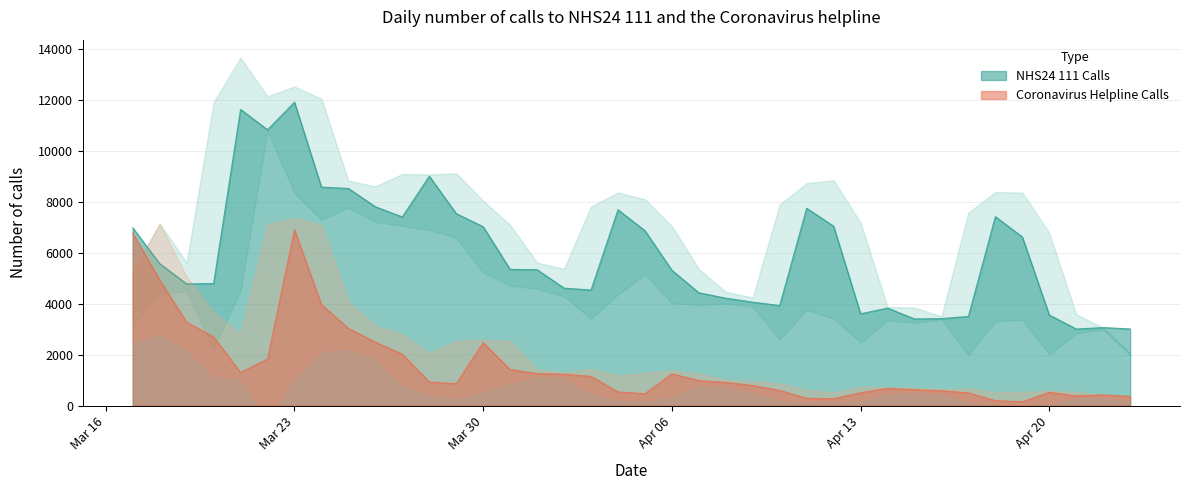

What value does the Coronavirus Helpline Calls series have at Apr 13, to the nearest 100?

500